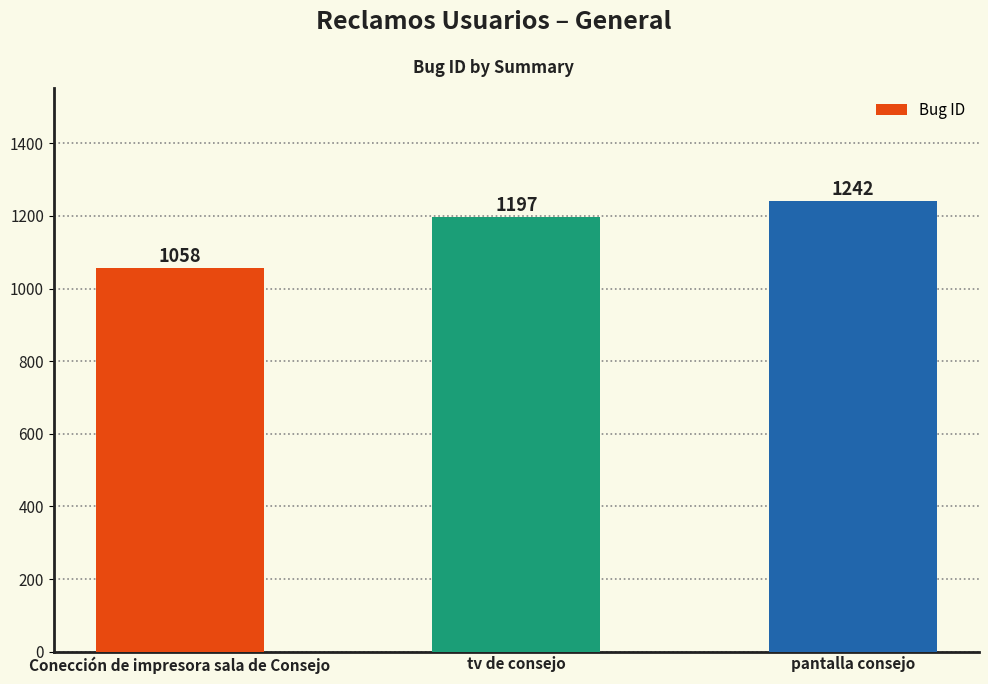

How many series are shown in this chart?

1